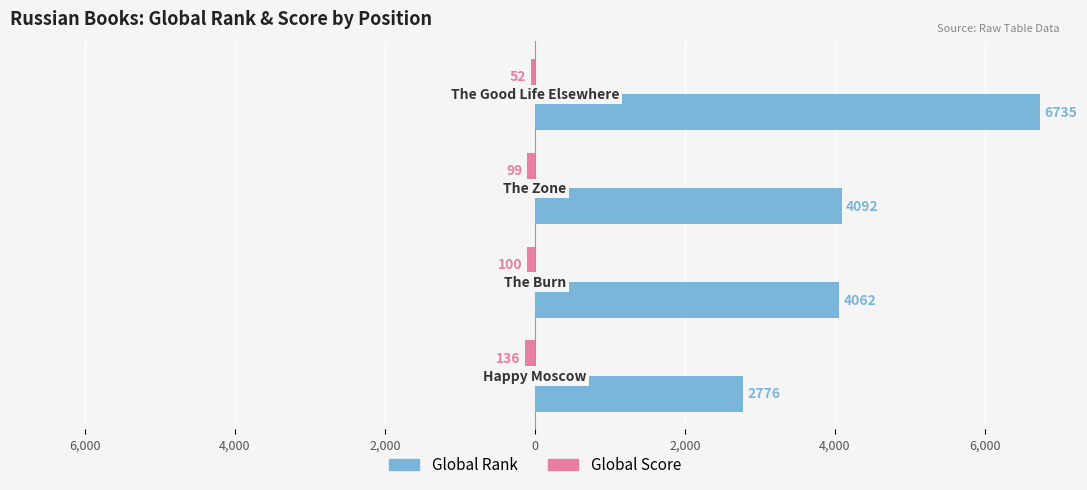

How many bars are there in total?

8